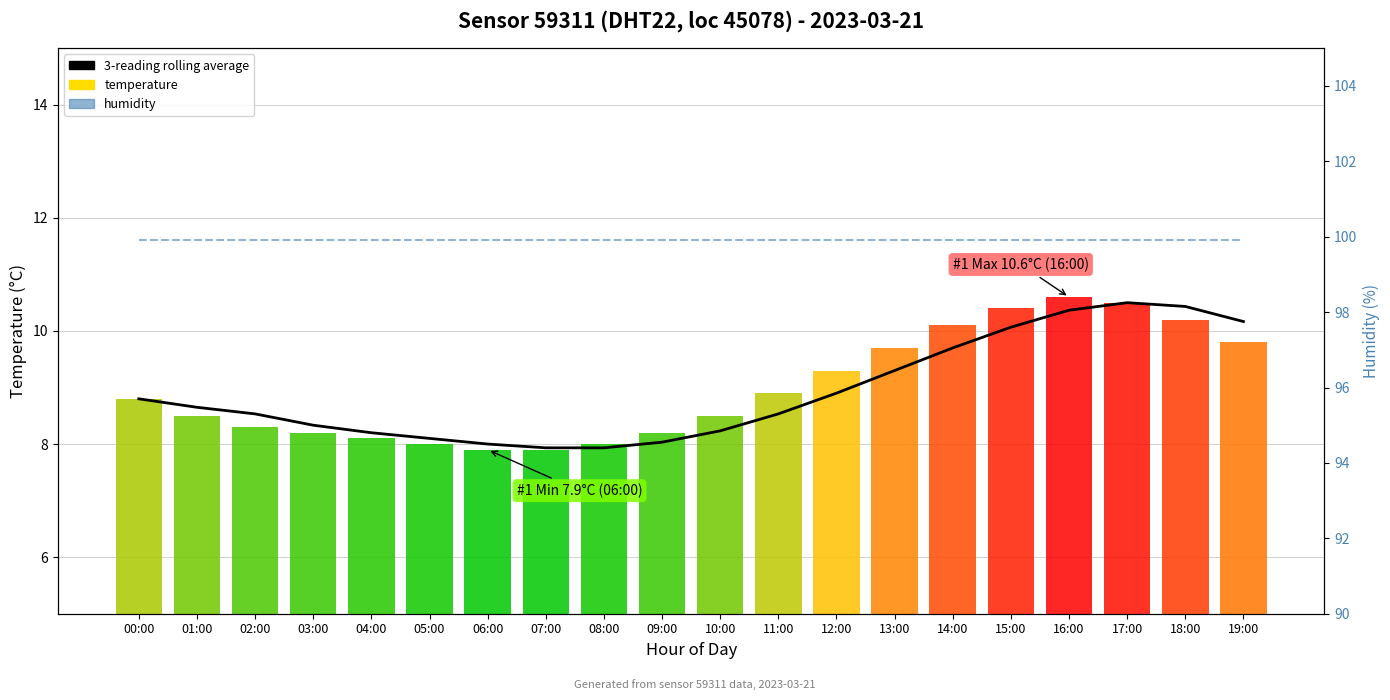

Where is 3-reading rolling average nearest to the value 9?

12:00